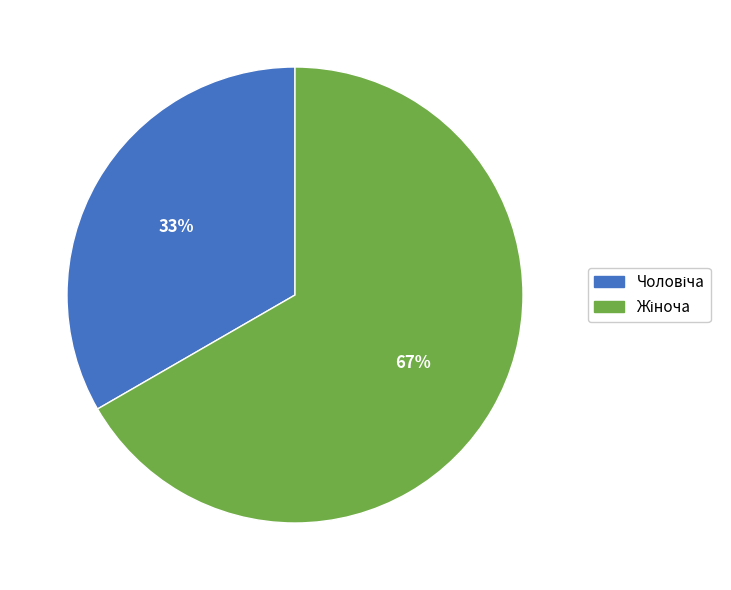

To the nearest percent, what is the average slice percentage?

50%